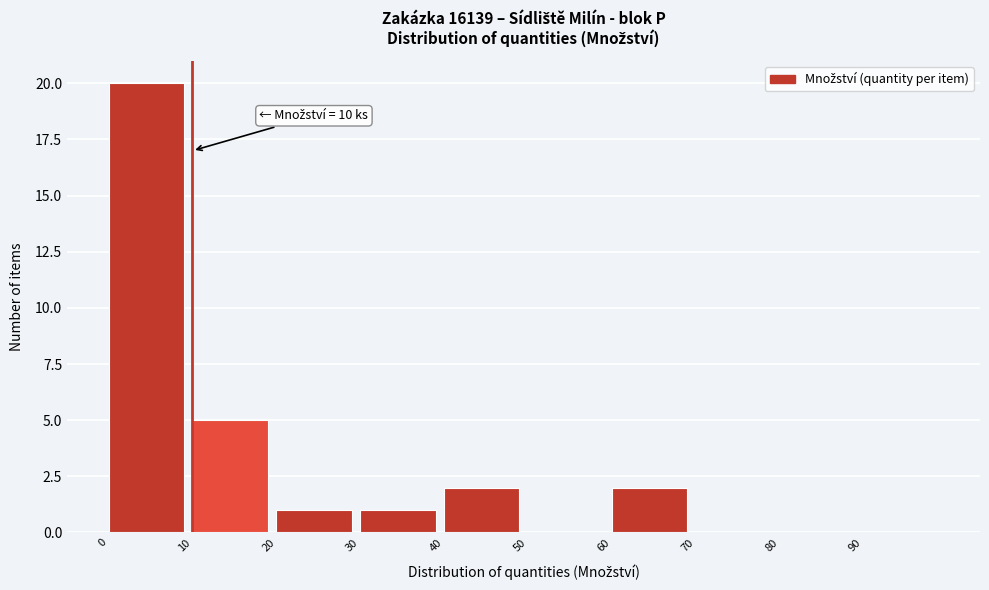

Over which range of the x-axis is the bar tallest?

0 to 10